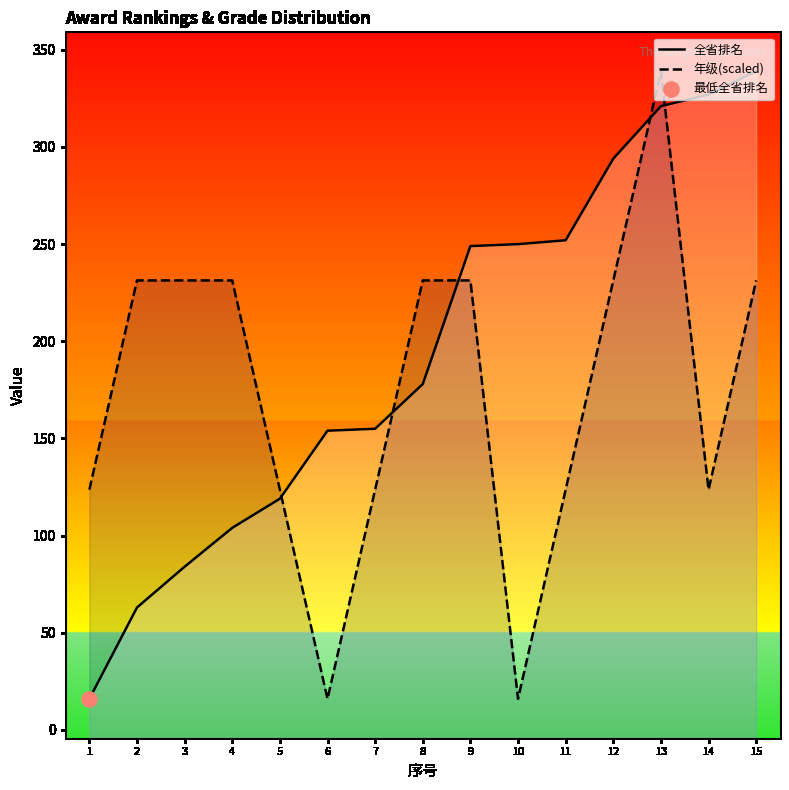

Which series reaches the minimum Y coordinate?

全省排名